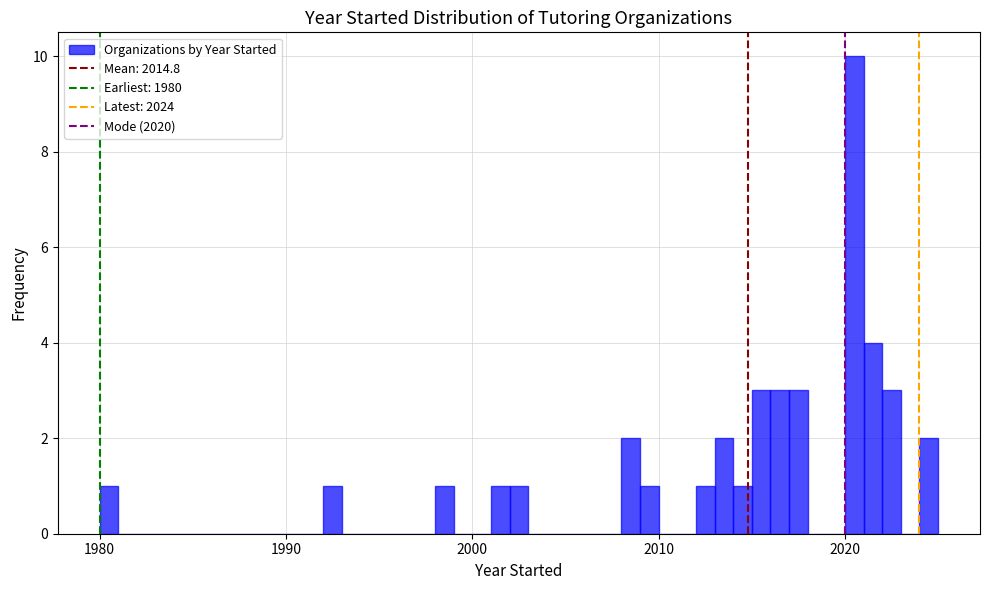

Read against the x-axis, roughly where is the centre of the tallest bar?

2021